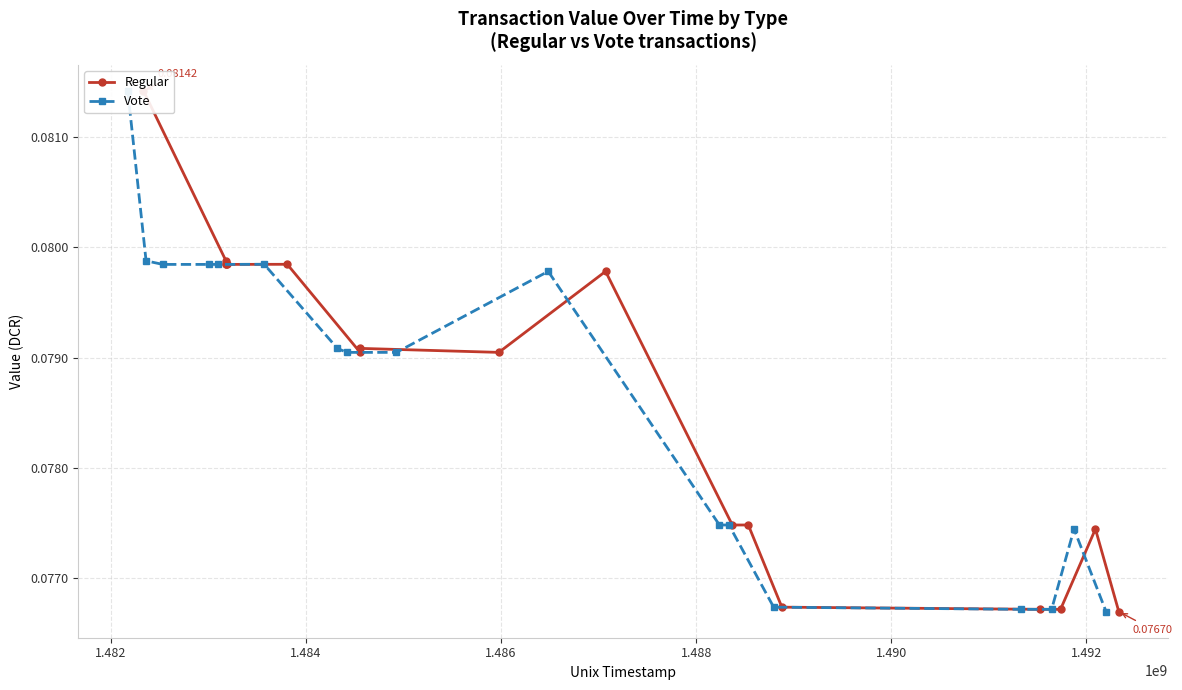

Reading right to left, transcribe all the data shown in this chart.

Regular: 0.1	0.1	0.1	0.1	0.1	0.1	0.1	0.1	0.1	0.1	0.1	0.1	0.1	0.1	0.1	0.1	0.1
Vote: 0.1	0.1	0.1	0.1	0.1	0.1	0.1	0.1	0.1	0.1	0.1	0.1	0.1	0.1	0.1	0.1	0.1